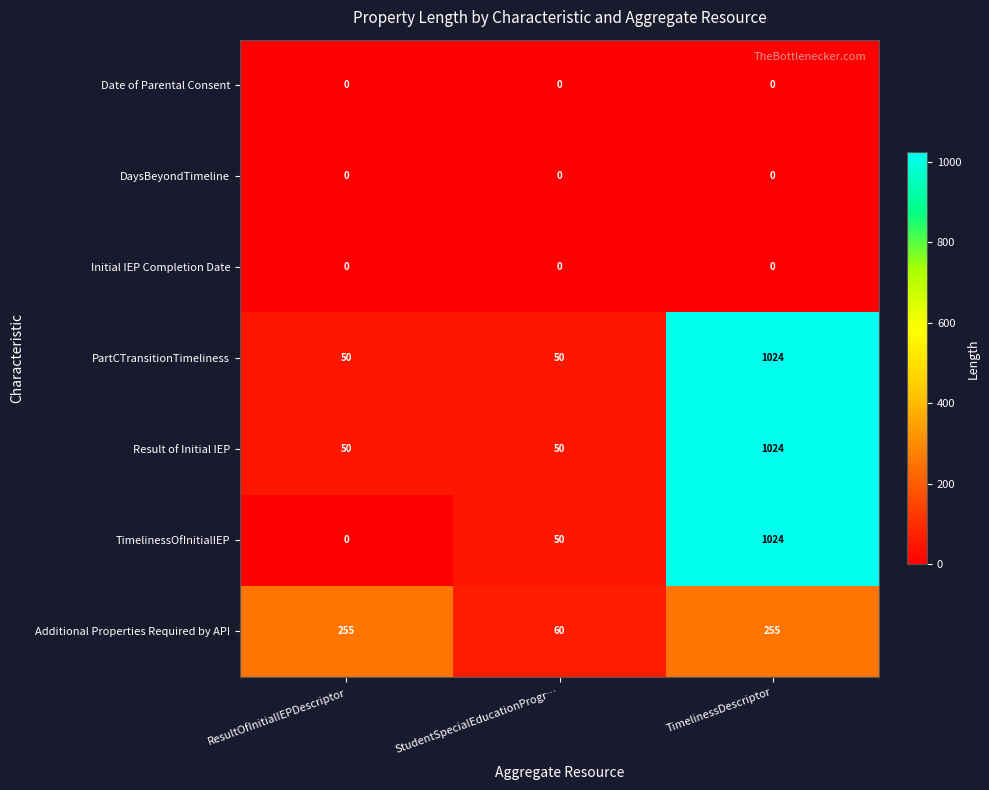

Between ResultOfInitialIEPDescriptor and TimelinessDescriptor, which series saw the biggest shift?

TimelinessOfInitialIEP